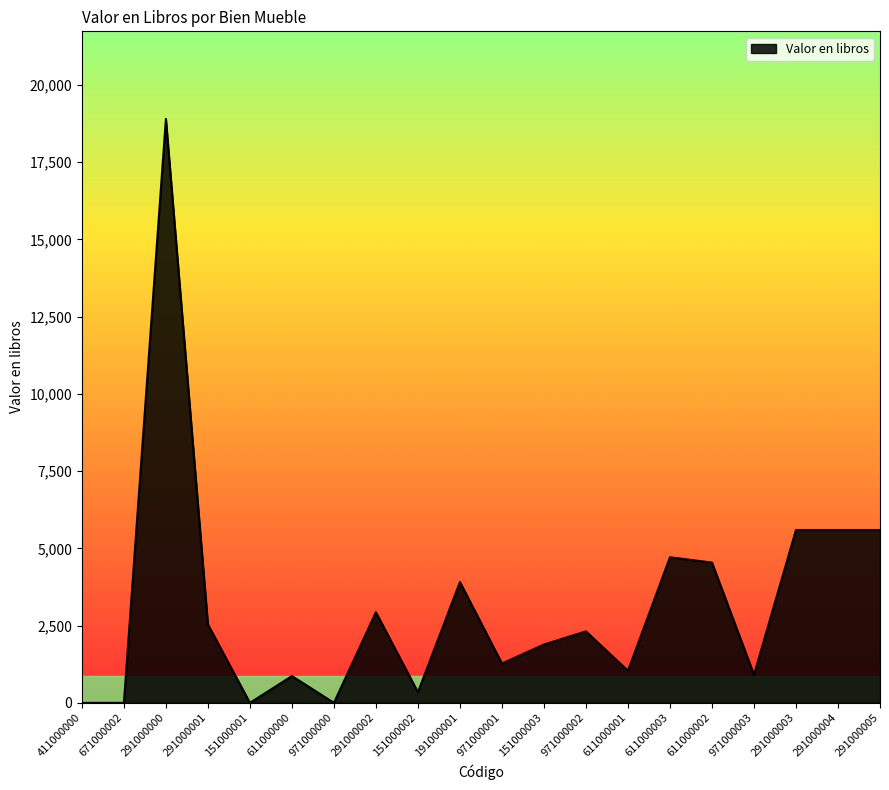

What is the greatest value displayed?

18903.0